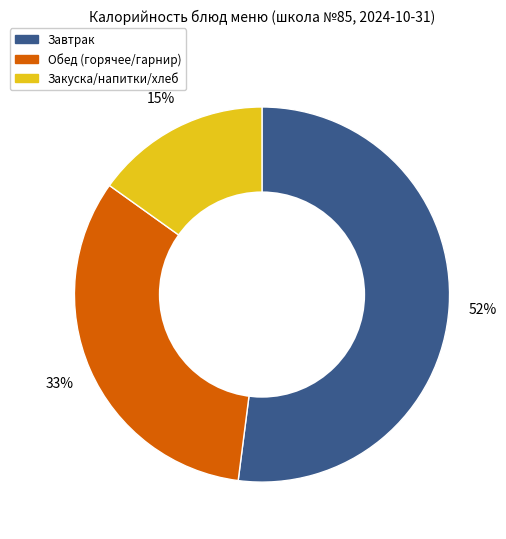

Does any single category account for the majority?

Yes